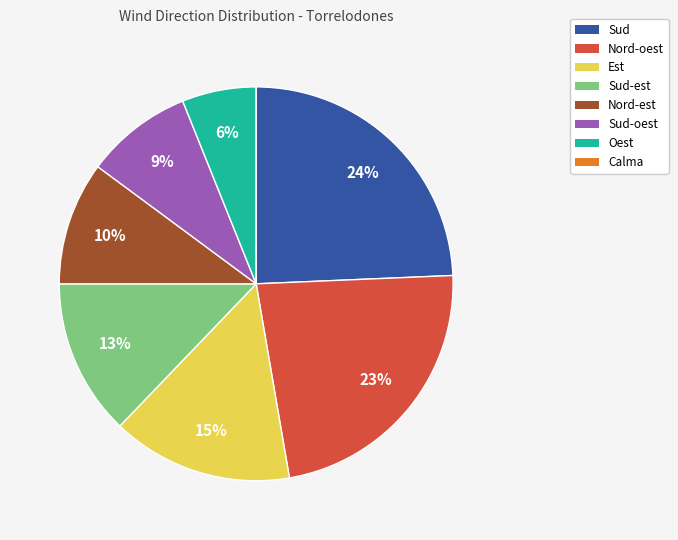

Is there any slice that represents more than half of the pie?

No